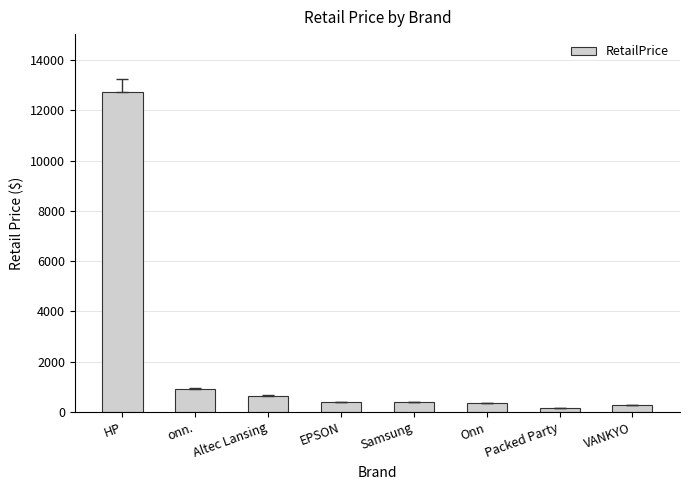

Is it true that the value at Altec Lansing is 645?

True